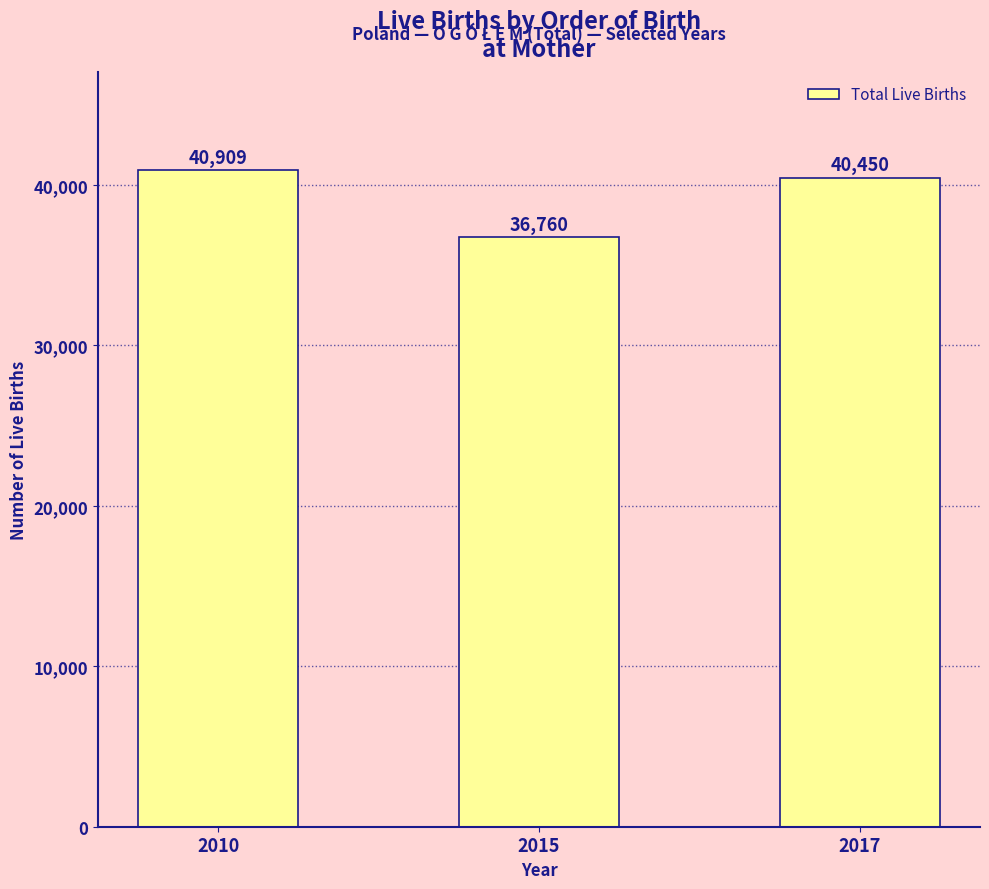

What is the value of the 2nd bar from the left?

36760